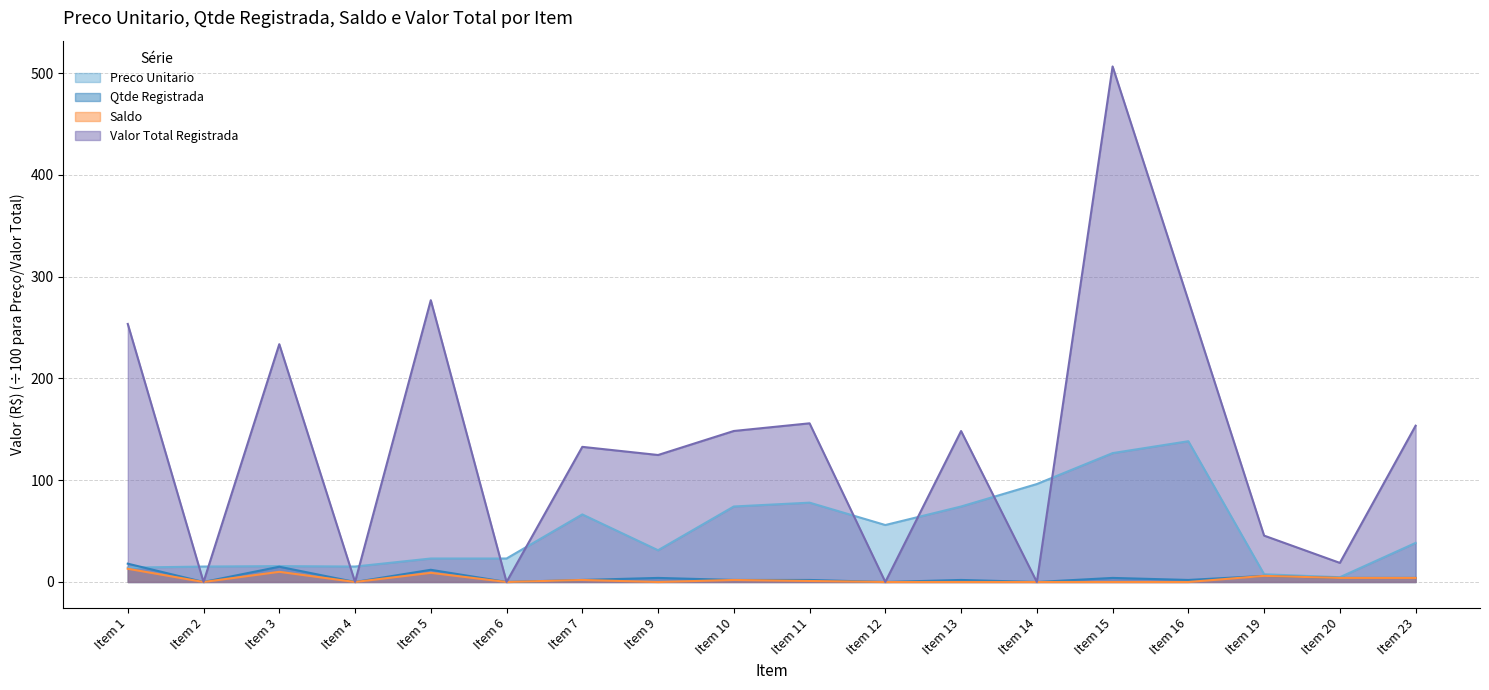

What is the sum of the Saldo values at Item 11 and Item 23?

5.0